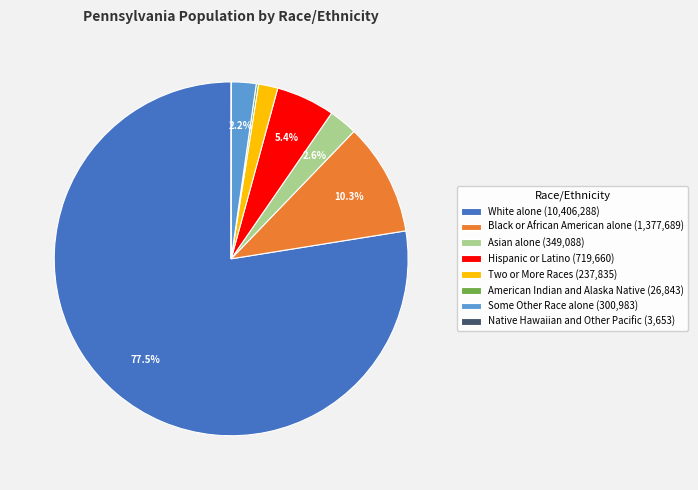

Which has a higher value, Hispanic or Latino (719,660) or White alone (10,406,288)?

White alone (10,406,288)